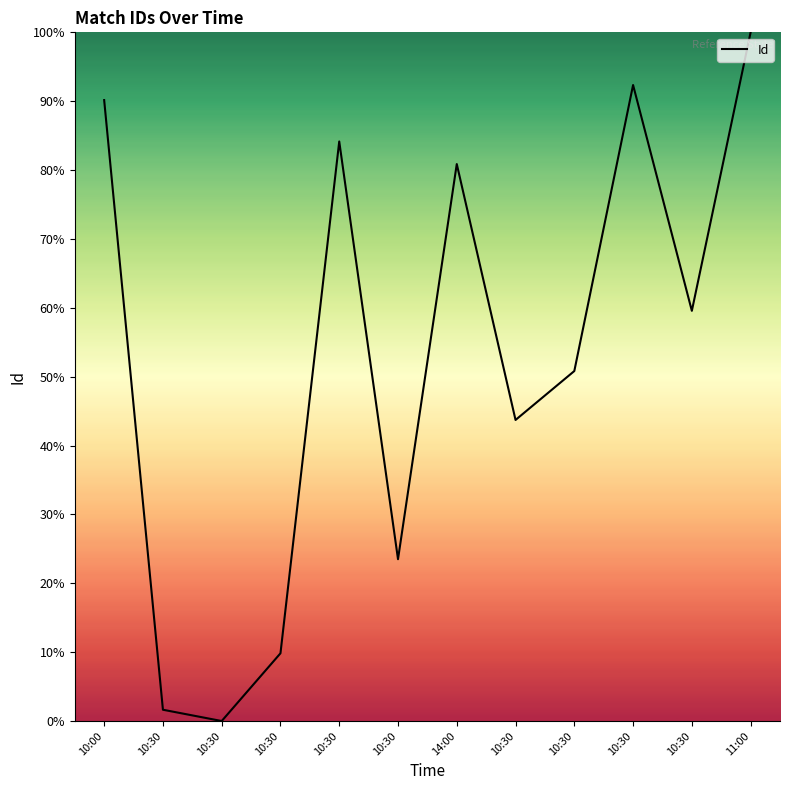

Is this an area chart (filled region under the line)?

Yes